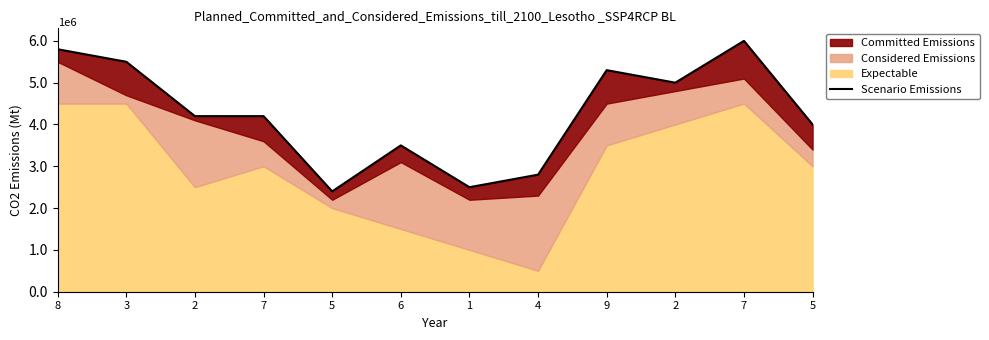

Reading left to right, transcribe all the data shown in this chart.

8=5800000	3=5500000	2=4200000	7=4200000	5=2400000	6=3500000	1=2500000	4=2800000	9=5300000	2=5000000	7=6000000	5=4000000